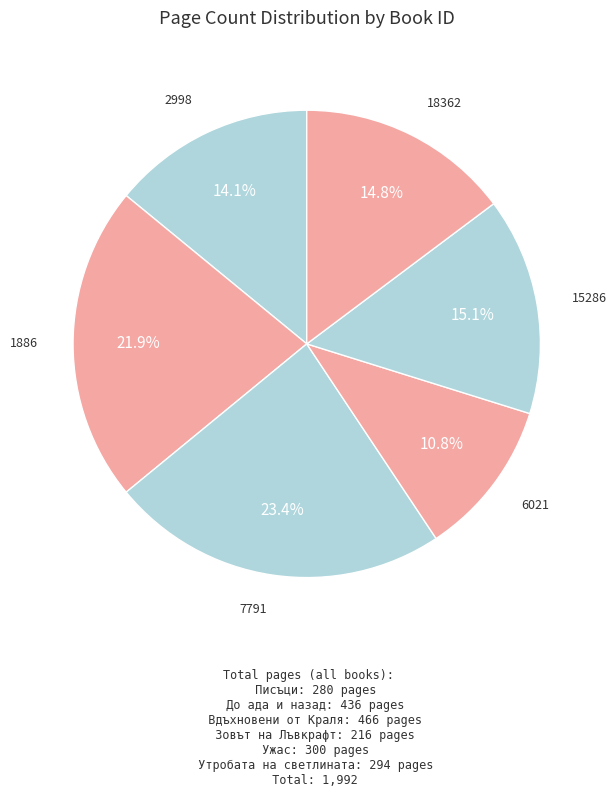

What is the largest slice in the pie chart?

7791